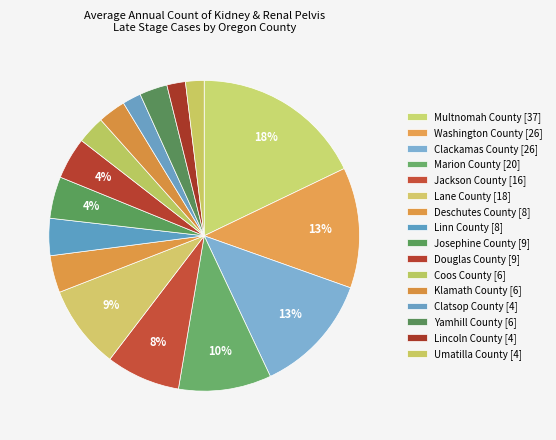

To the nearest percent, what is the average slice percentage?

6%